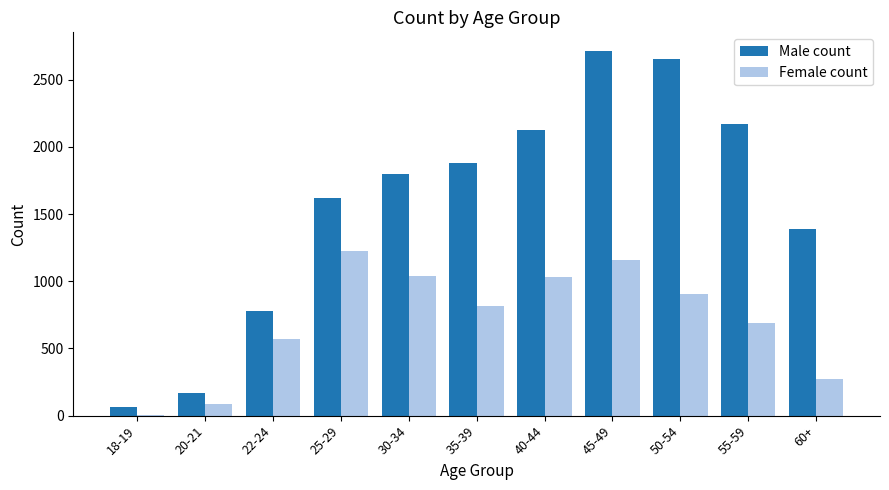

The Male count series shows 725 at 55-59. True or false?

False